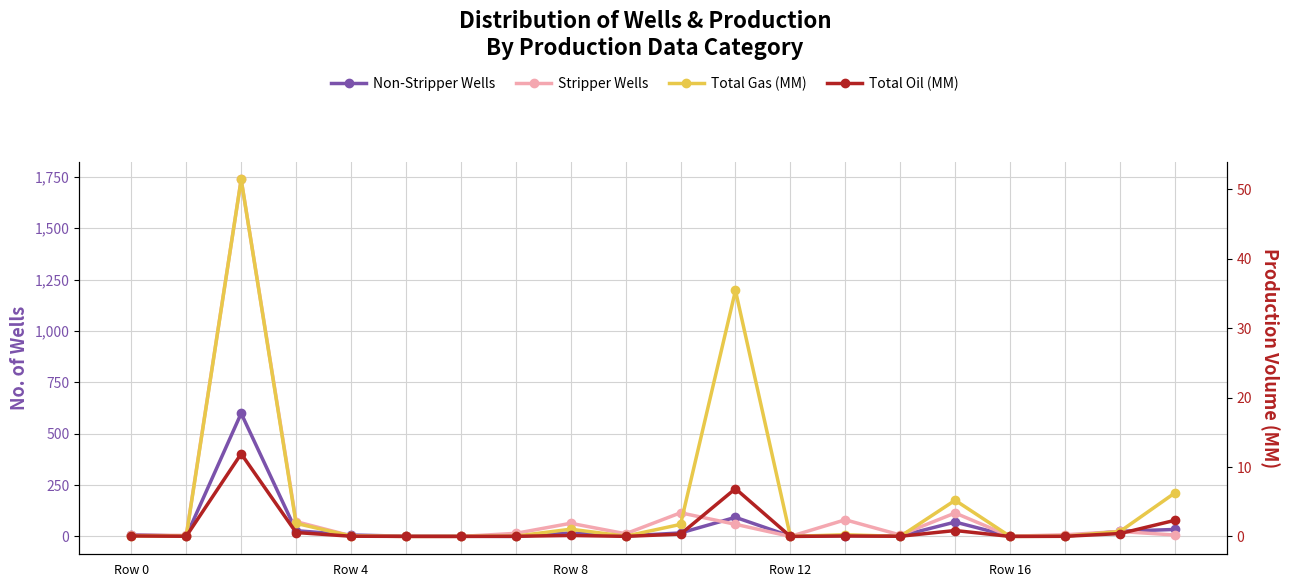

Between 9 and Row 4, which is larger?

9